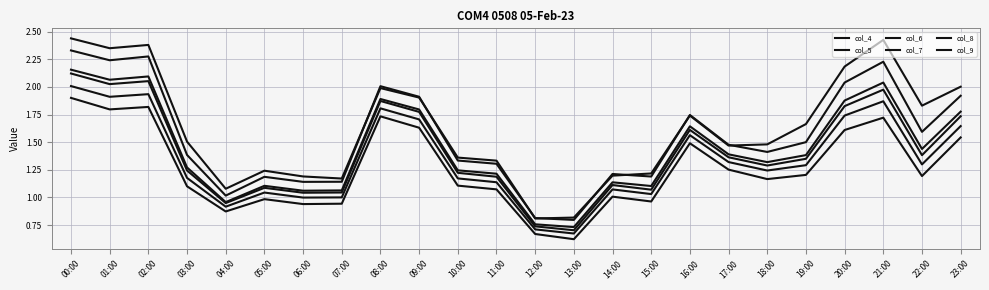

Does the chart have visible grid lines?

Yes